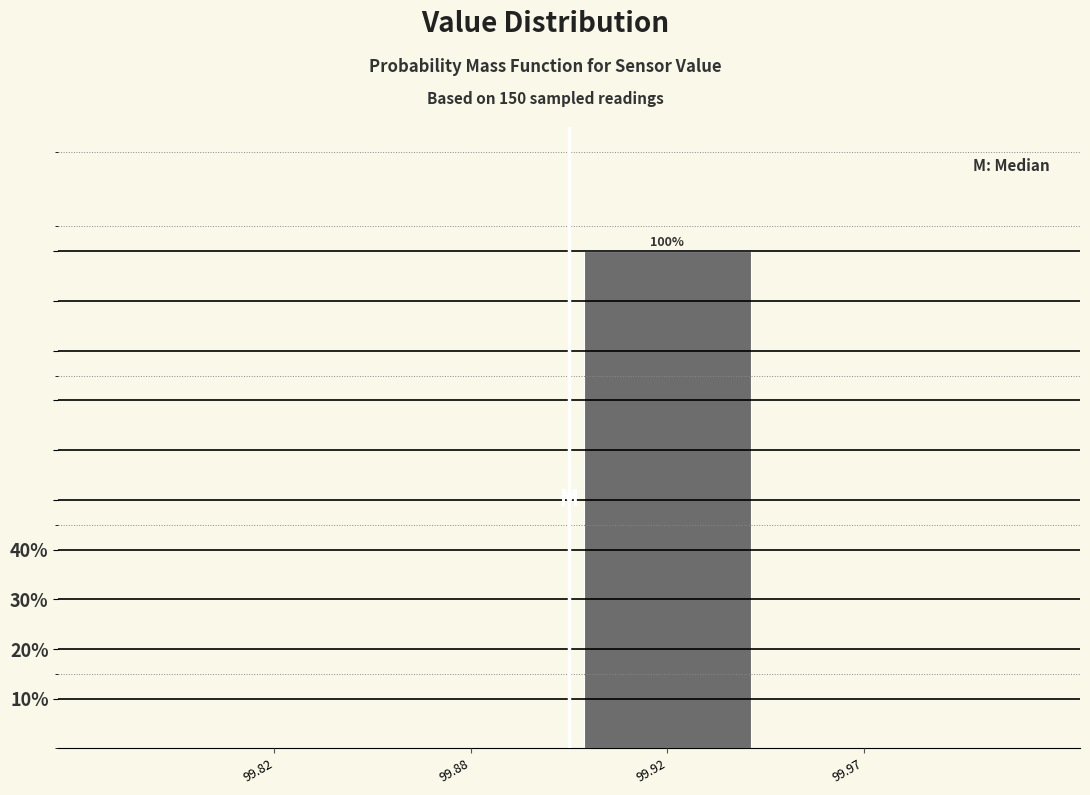

Reading right to left, list all the values displayed in this chart.

99.97=0	99.92=100	99.88=0	99.82=0